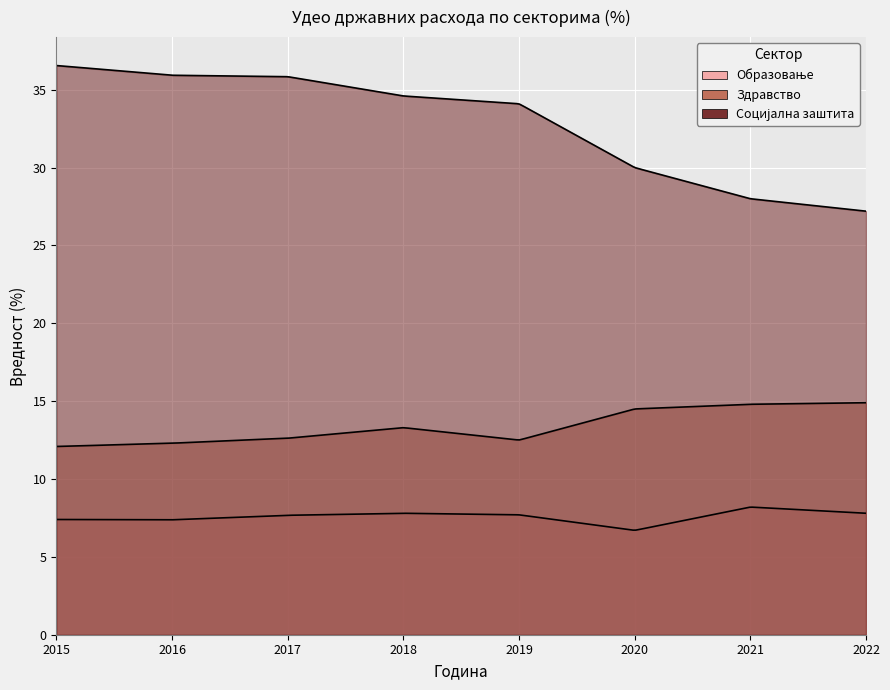

What is the difference between the maximum and minimum values in the Здравство series?

2.8